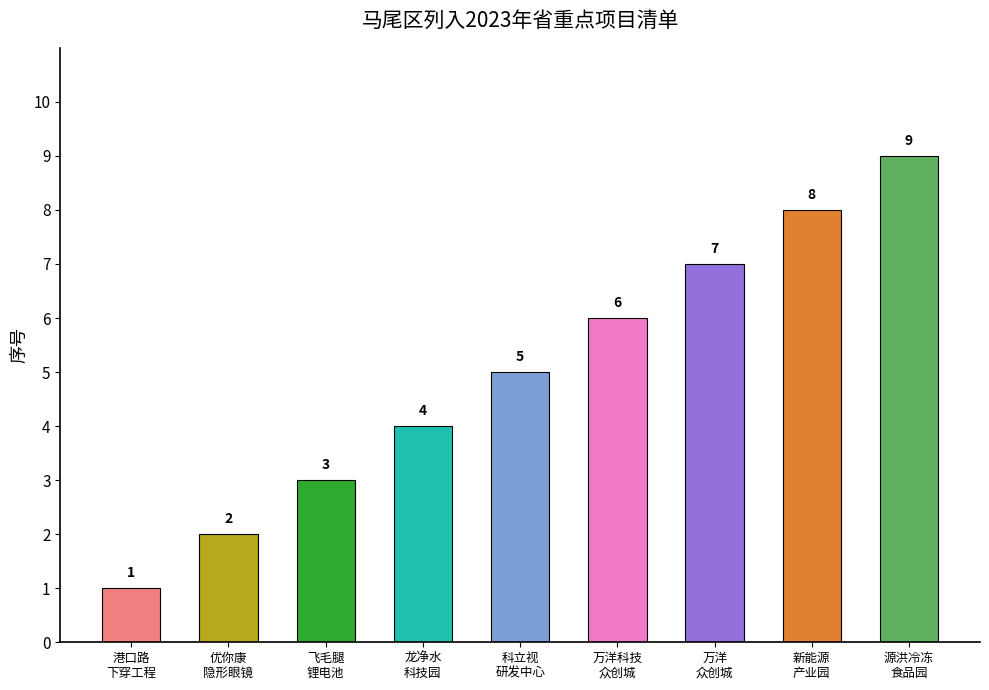

Are the bars horizontal?

No